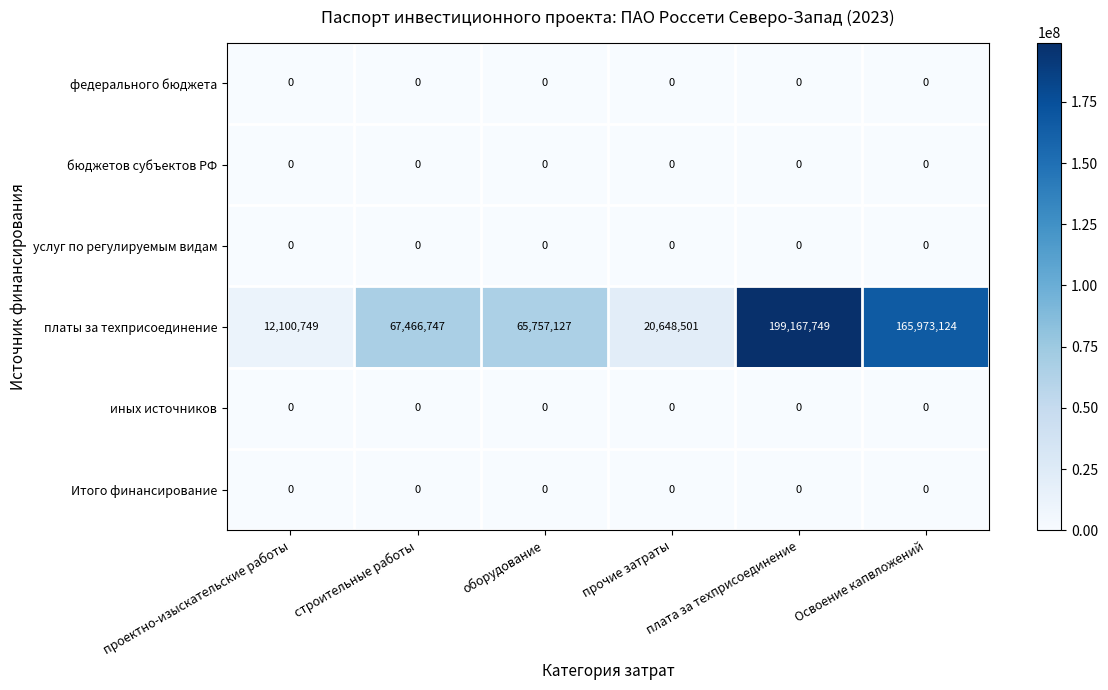

Which series has the widest spread of values?

платы за техприсоединение